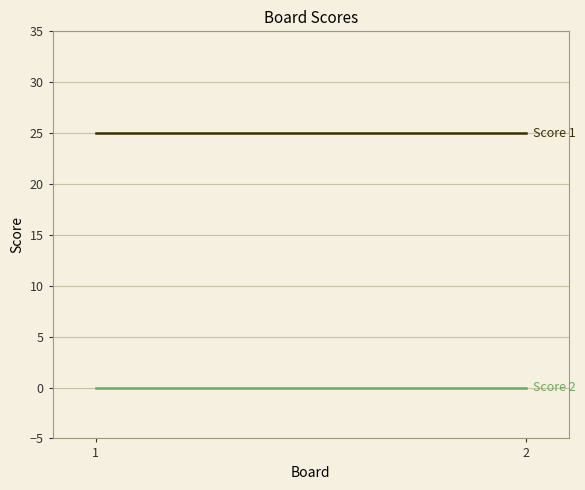

Between 1 and 2, which series saw the biggest shift?

Score 1